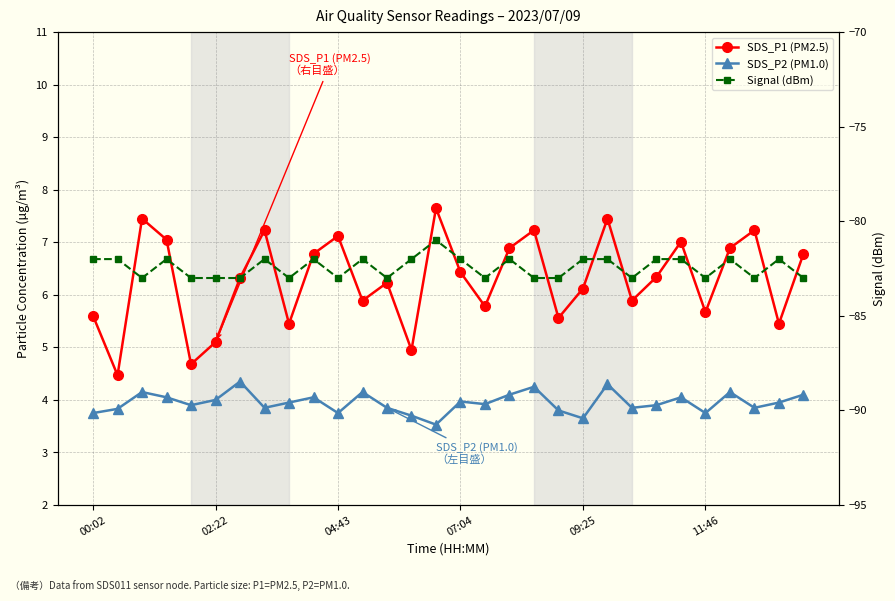

Reading left to right, transcribe all the data shown in this chart.

SDS_P1 (PM2.5): 5.6	4.5	7.5	7.0	4.7	5.1	6.3	7.2	5.5	6.8	7.1	5.9	6.2	5.0	7.7	6.4	5.8	6.9	7.2	5.6	6.1	7.5	5.9	6.3	7.0	5.7	6.9	7.2	5.5	6.8
SDS_P2 (PM1.0): 3.8	3.8	4.2	4.0	3.9	4.0	4.3	3.9	4.0	4.0	3.8	4.2	3.9	3.7	3.5	4.0	3.9	4.1	4.2	3.8	3.6	4.3	3.9	3.9	4.0	3.8	4.2	3.9	4.0	4.1
Signal (dBm): -82.0	-82.0	-83.0	-82.0	-83.0	-83.0	-83.0	-82.0	-83.0	-82.0	-83.0	-82.0	-83.0	-82.0	-81.0	-82.0	-83.0	-82.0	-83.0	-83.0	-82.0	-82.0	-83.0	-82.0	-82.0	-83.0	-82.0	-83.0	-82.0	-83.0